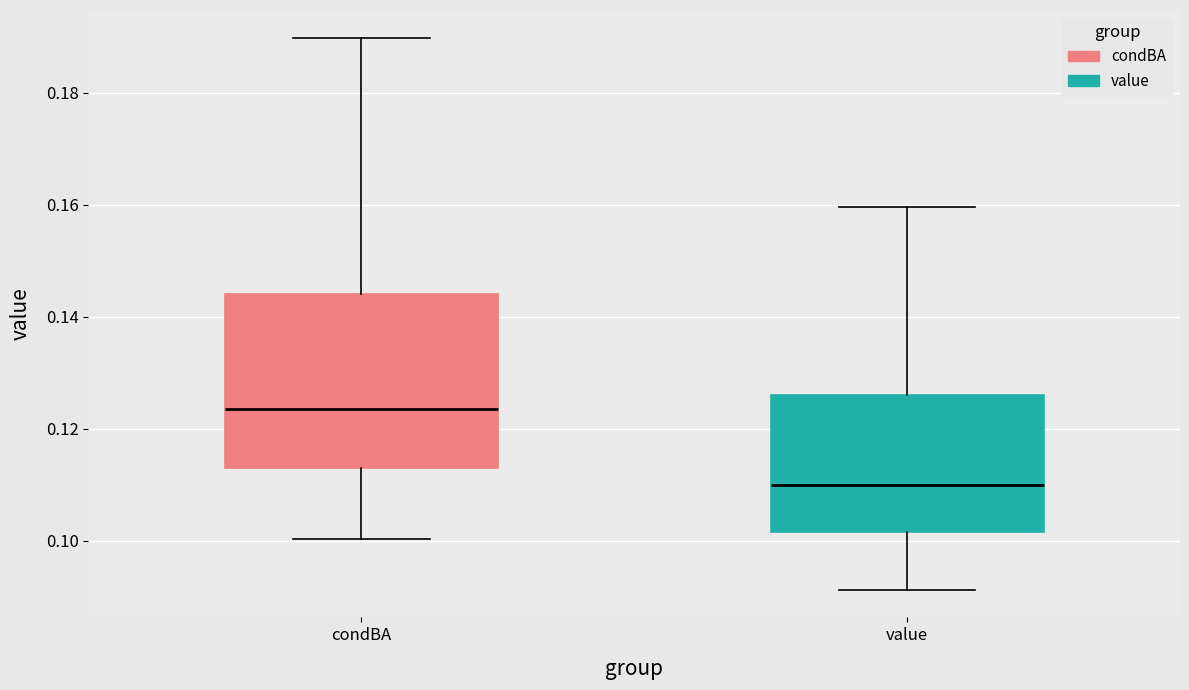

Reading left to right, transcribe this box plot: for each box, give where its median line is, the range the box spans, and where its two whiskers end, as read against the y-axis. The values are not printed on the chart, so give them approximately, as read against the axis.

condBA: median 0.124, box 0.112 to 0.144, whiskers 0.100 to 0.190
value: median 0.110, box 0.102 to 0.126, whiskers 0.092 to 0.160